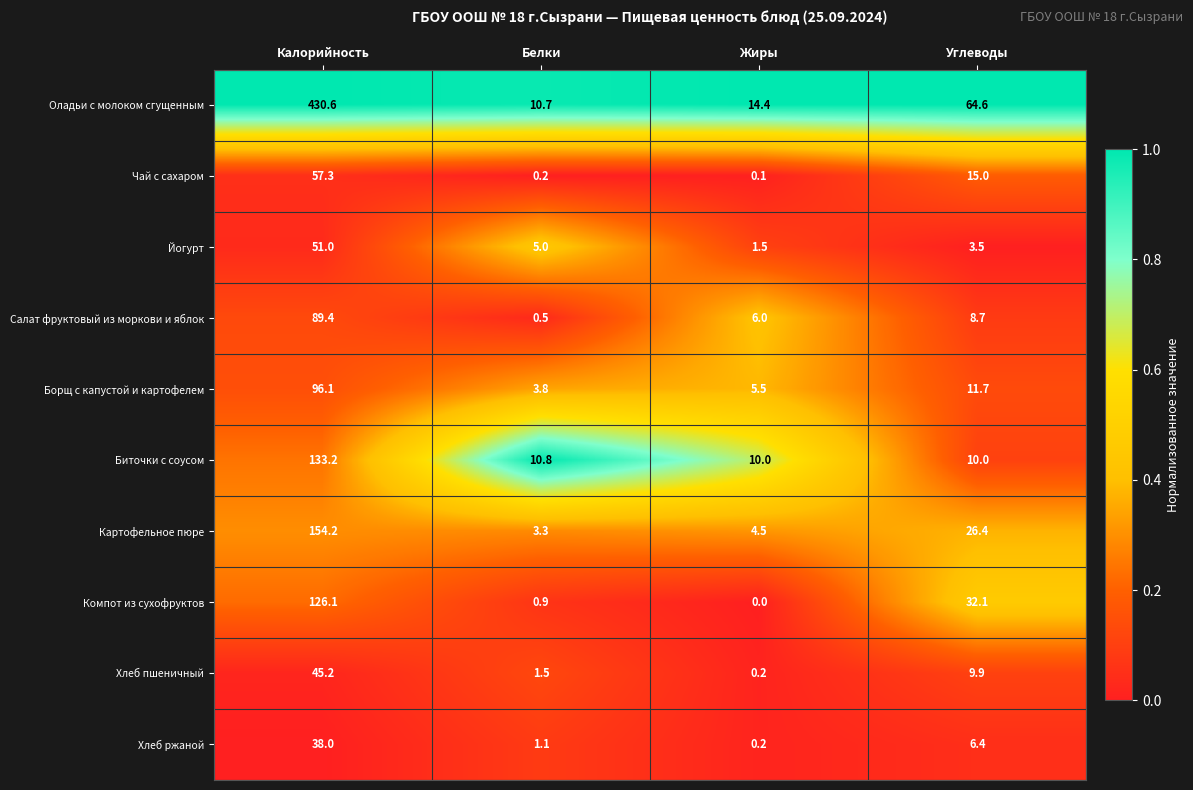

Which category has the lowest value in the Хлеб ржаной series?

Жиры